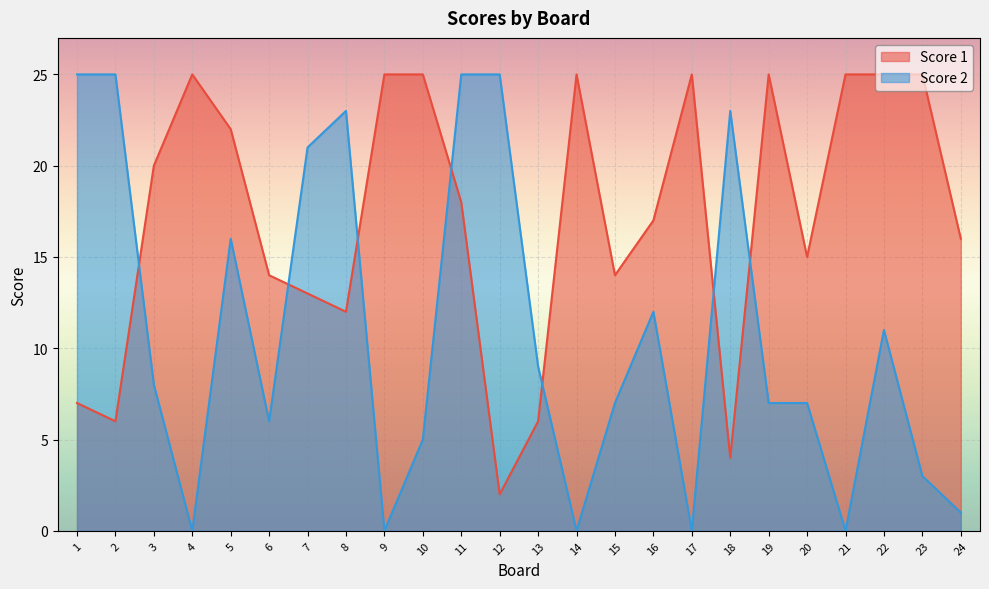

At which category is the sum across all series the highest?

11